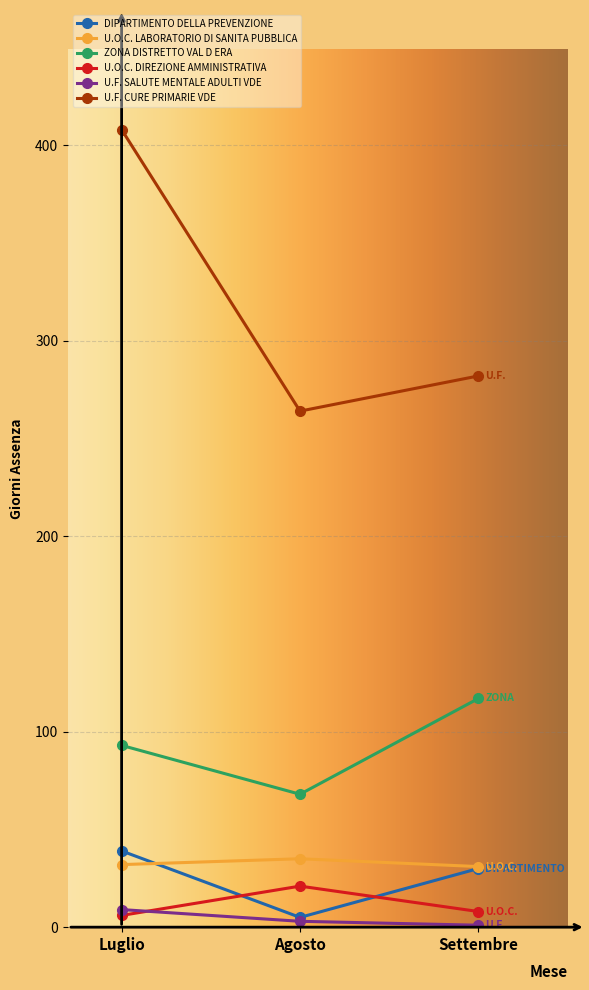

What position from the right is Agosto?

2